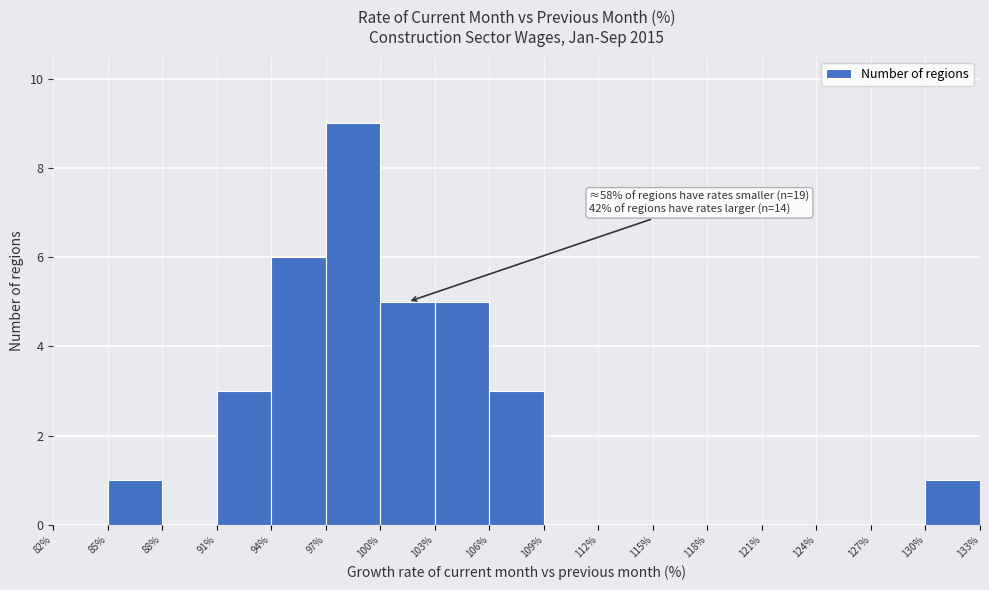

Over which range of the x-axis is the bar tallest?

97% to 100%